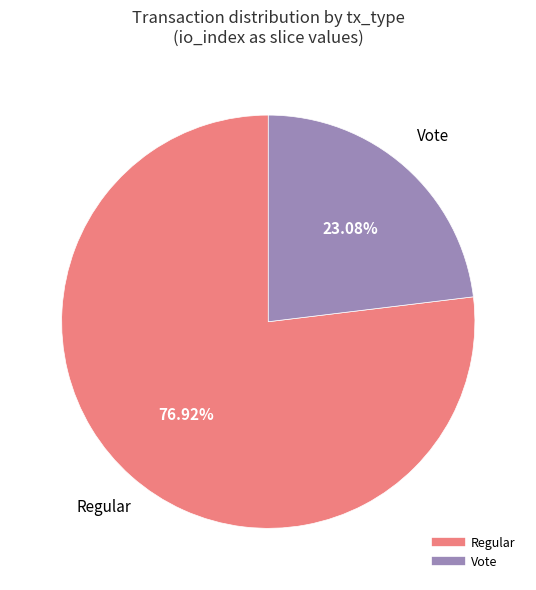

Does any single category account for the majority?

Yes